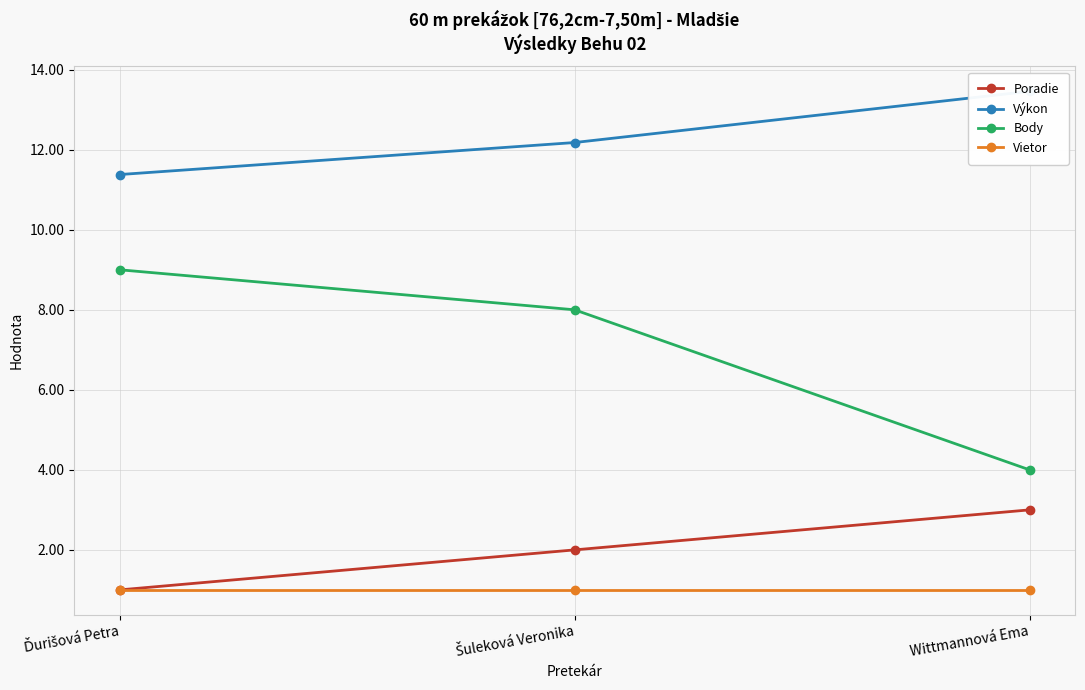

What are all the series names shown in the legend?

Poradie, Výkon, Body, Vietor